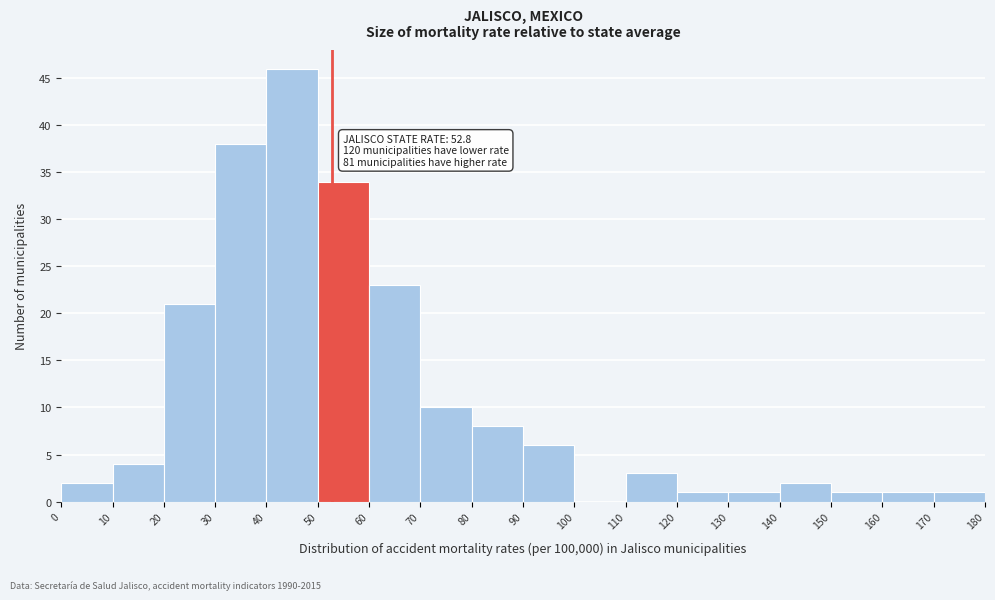

Which range on the x-axis has the tallest bar?

40 to 50